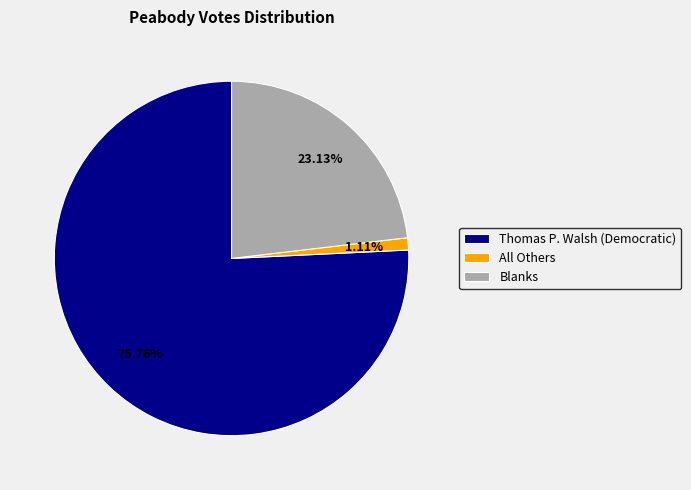

Which category has the biggest portion of the pie?

Thomas P. Walsh (Democratic)